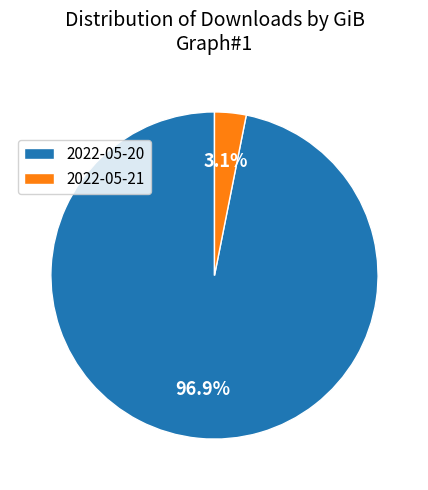

How many slices are in this pie chart?

2